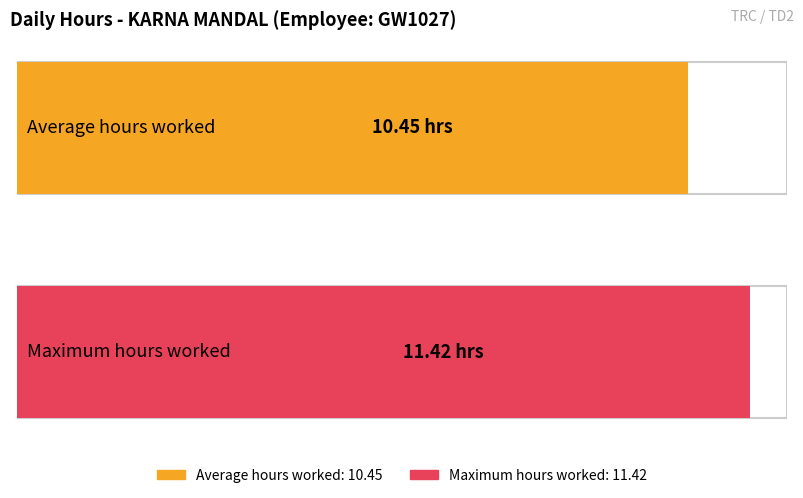

What is the maximum value for Hours Worked?

11.4